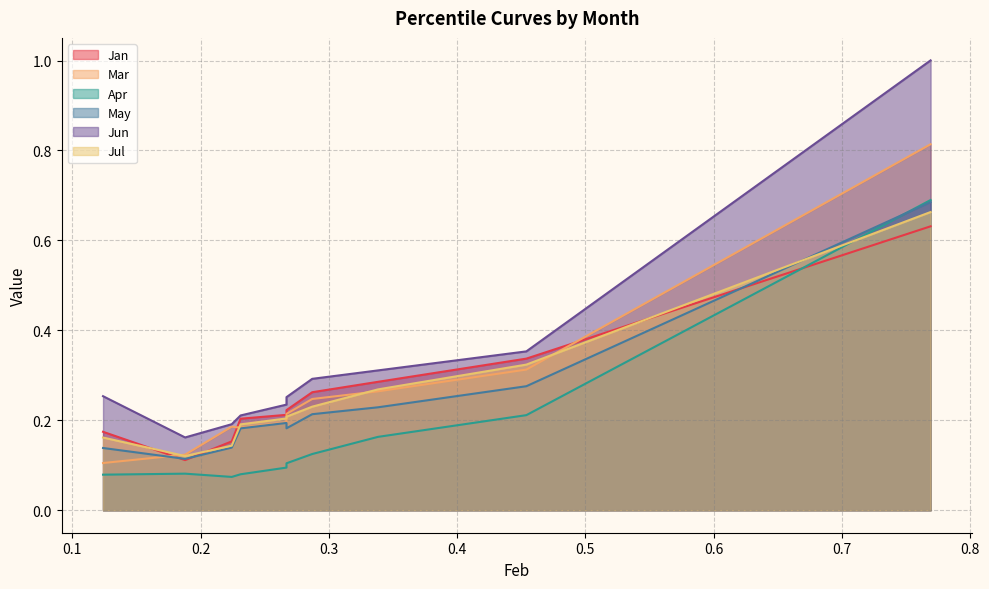

Reading left to right, transcribe all the data shown in this chart.

Jan: 0.2	0.1	0.2	0.2	0.2	0.2	0.3	0.3	0.3	0.6
Mar: 0.1	0.1	0.2	0.2	0.2	0.2	0.2	0.3	0.3	0.8
Apr: 0.1	0.1	0.1	0.1	0.1	0.1	0.1	0.2	0.2	0.7
May: 0.1	0.1	0.1	0.2	0.2	0.2	0.2	0.2	0.3	0.7
Jun: 0.3	0.2	0.2	0.2	0.2	0.3	0.3	0.3	0.4	1.0
Jul: 0.2	0.1	0.1	0.2	0.2	0.2	0.2	0.3	0.3	0.7